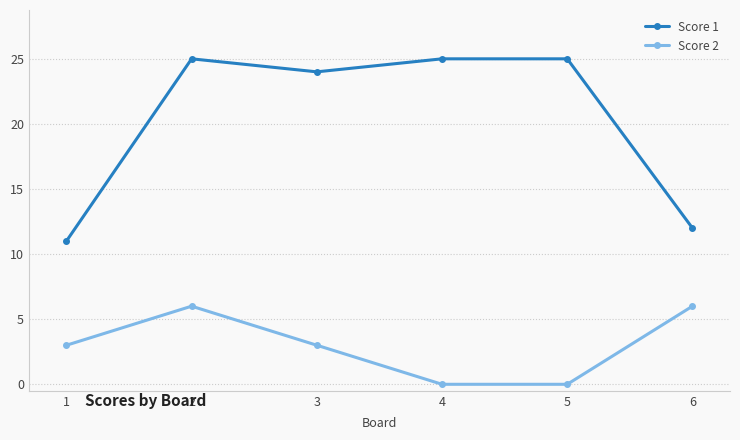

What is the sum of the Score 1 values at 3 and 6?

36